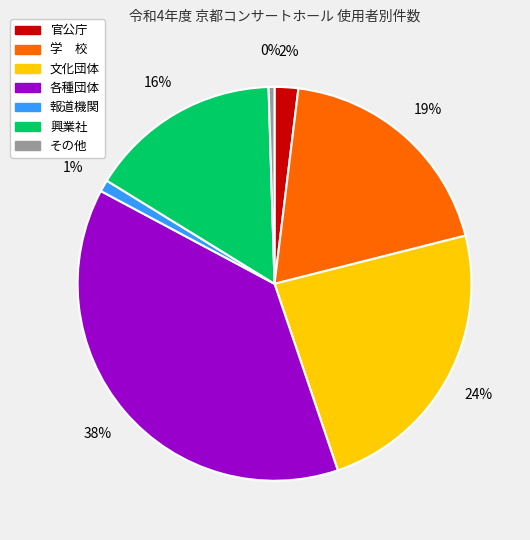

The 興業社 slice represents 16% of the pie. True or false?

True